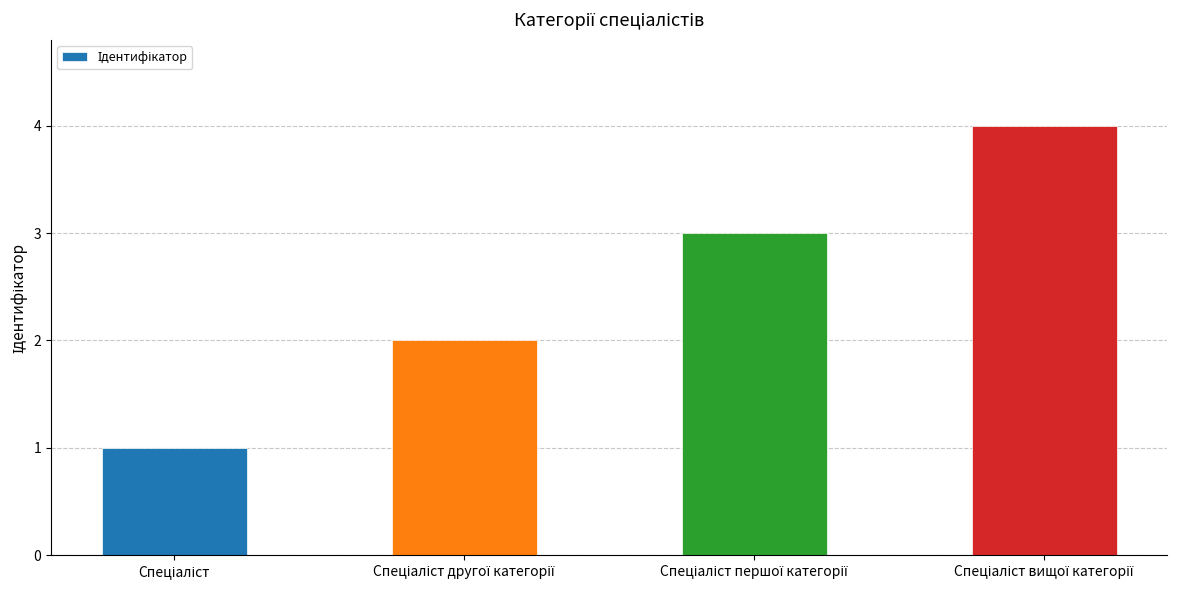

What is the maximum value shown in the chart?

4